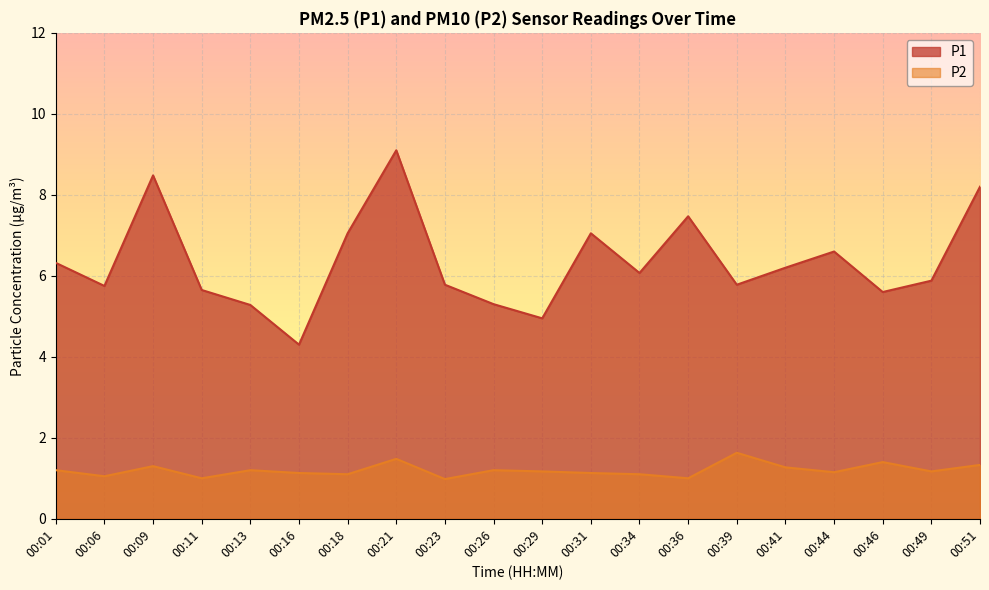

Reading right to left, what are all the values shown in this chart?

P1: 8.2	5.9	5.6	6.6	6.2	5.8	7.5	6.1	7.0	5.0	5.3	5.8	9.1	7.0	4.3	5.3	5.7	8.5	5.8	6.3
P2: 1.3	1.2	1.4	1.1	1.3	1.6	1.0	1.1	1.1	1.2	1.2	1.0	1.5	1.1	1.1	1.2	1.0	1.3	1.1	1.2